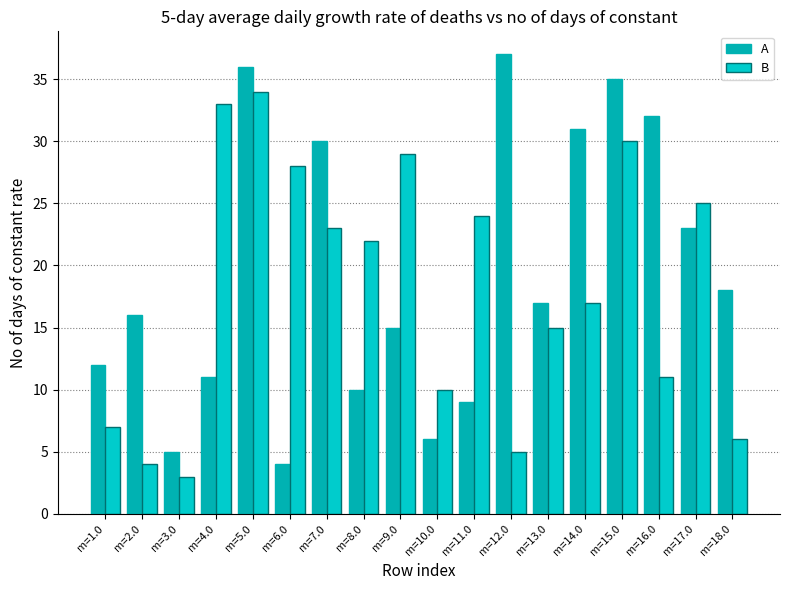

What is the sum of all B values?

326